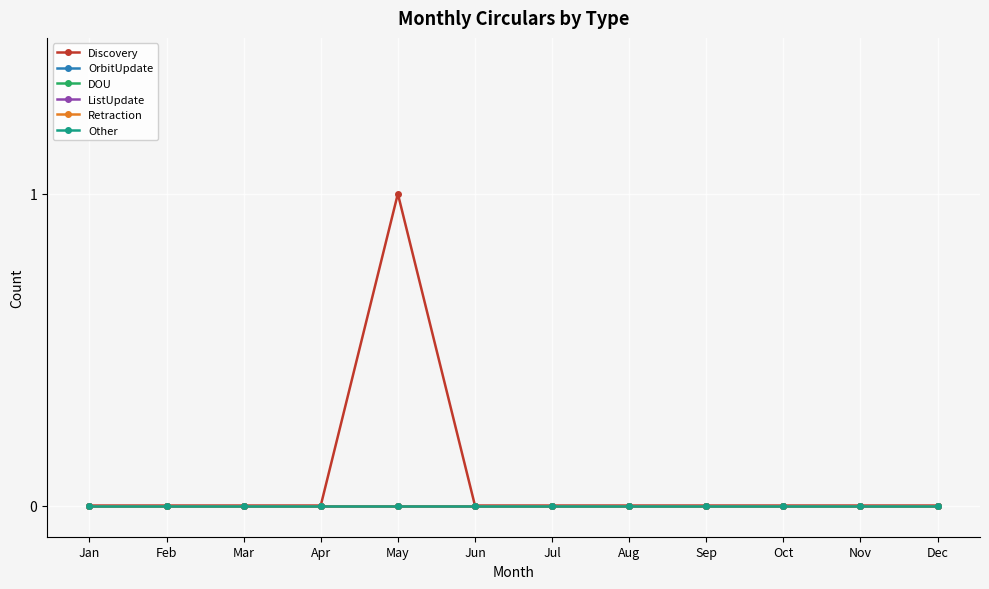

True or false: Discovery and OrbitUpdate intersect in this chart.

False